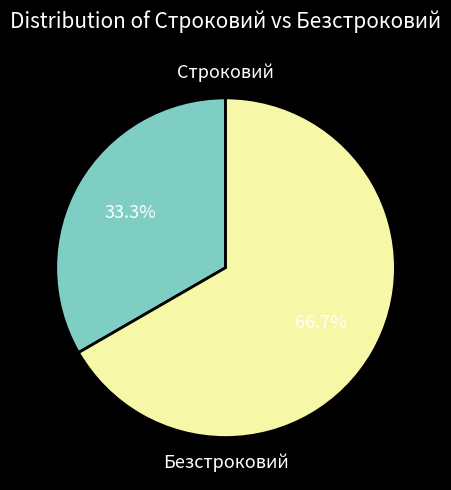

Count the number of slices in the pie.

2